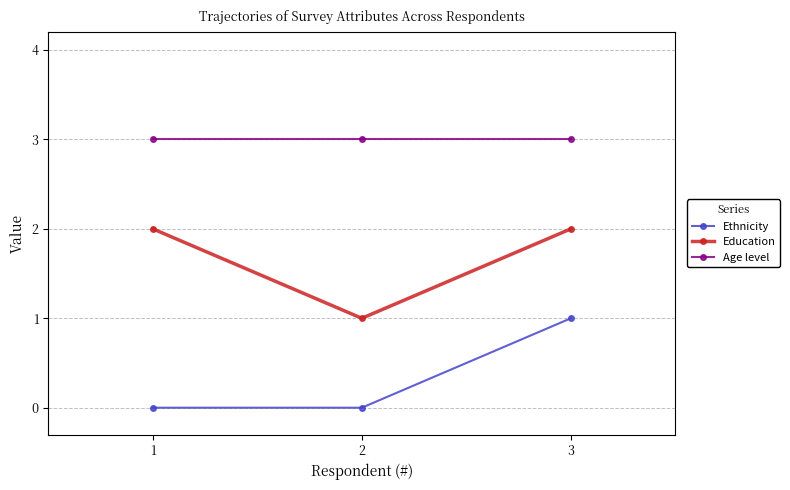

What is the approximate value of Ethnicity at 3?

1